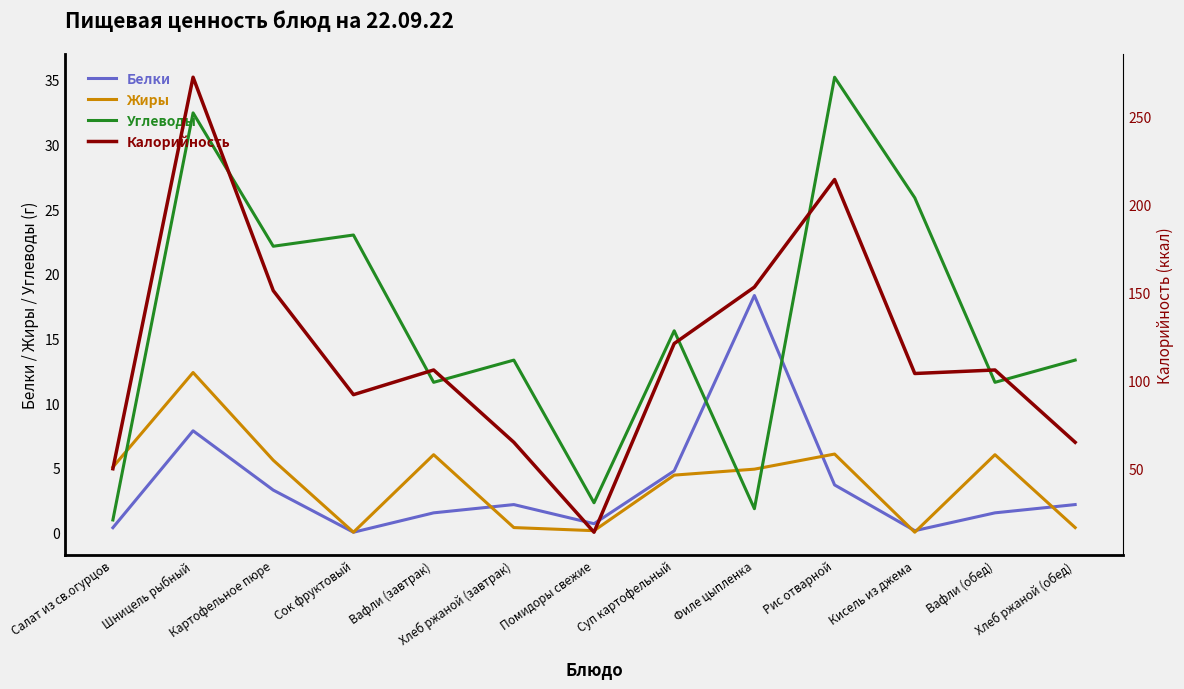

What is the spread (max minus min) of values at Салат из св.огурцов?

49.6